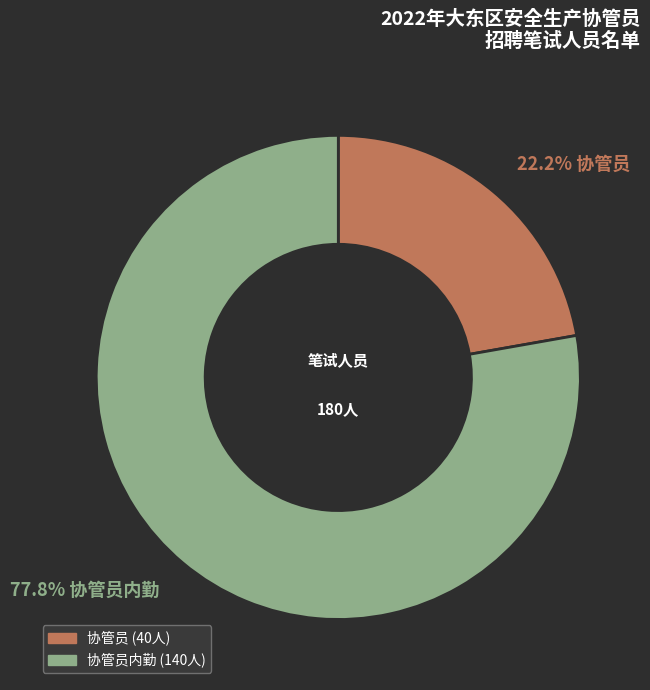

Is there any slice that represents more than half of the pie?

Yes